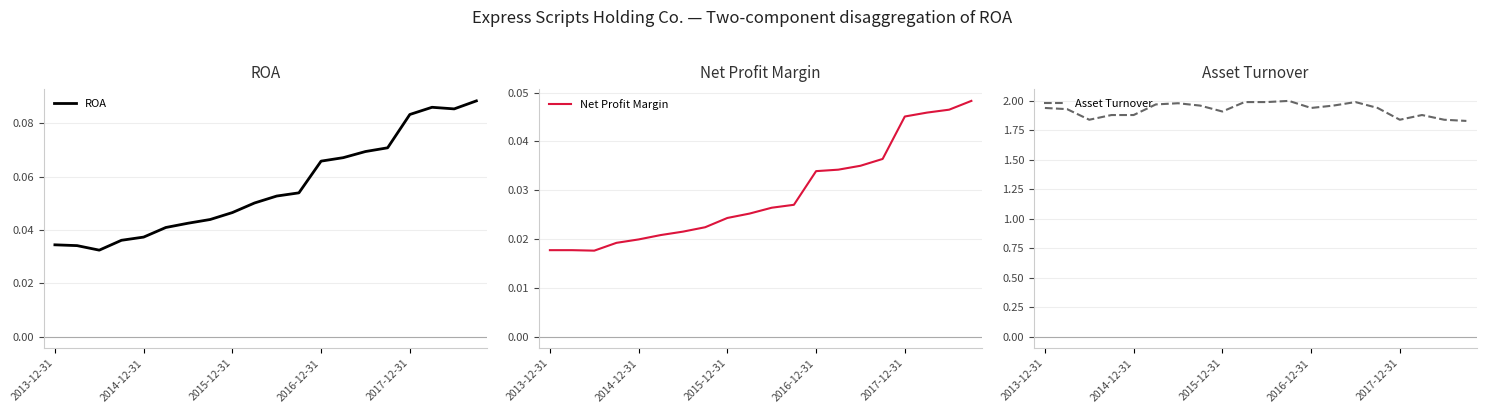

True or false: ROA has a value of 0.0 at 17.

False